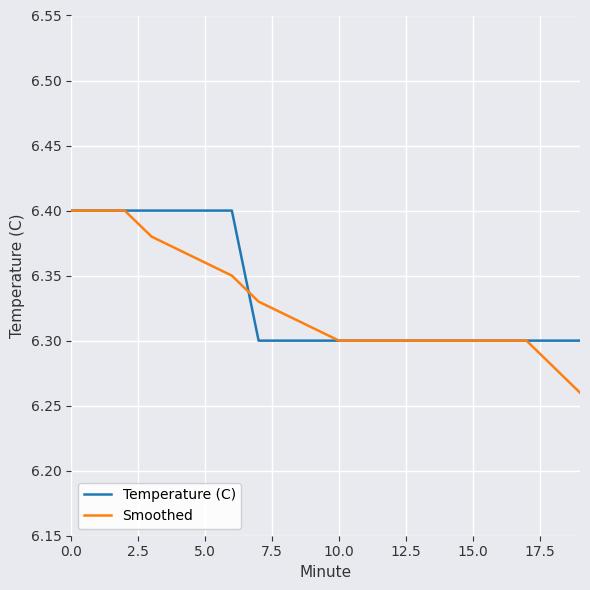

Which series has the largest range (max minus min)?

Smoothed